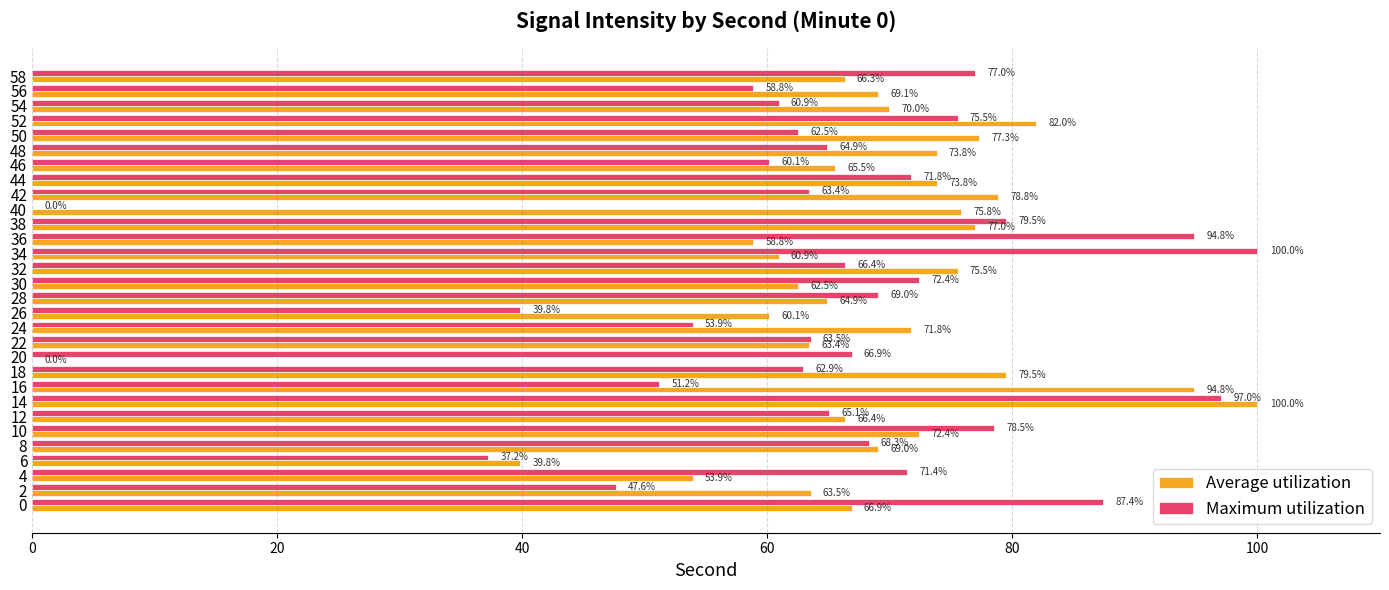

Is it true that Maximum utilization equals 87.4 at 0?

True